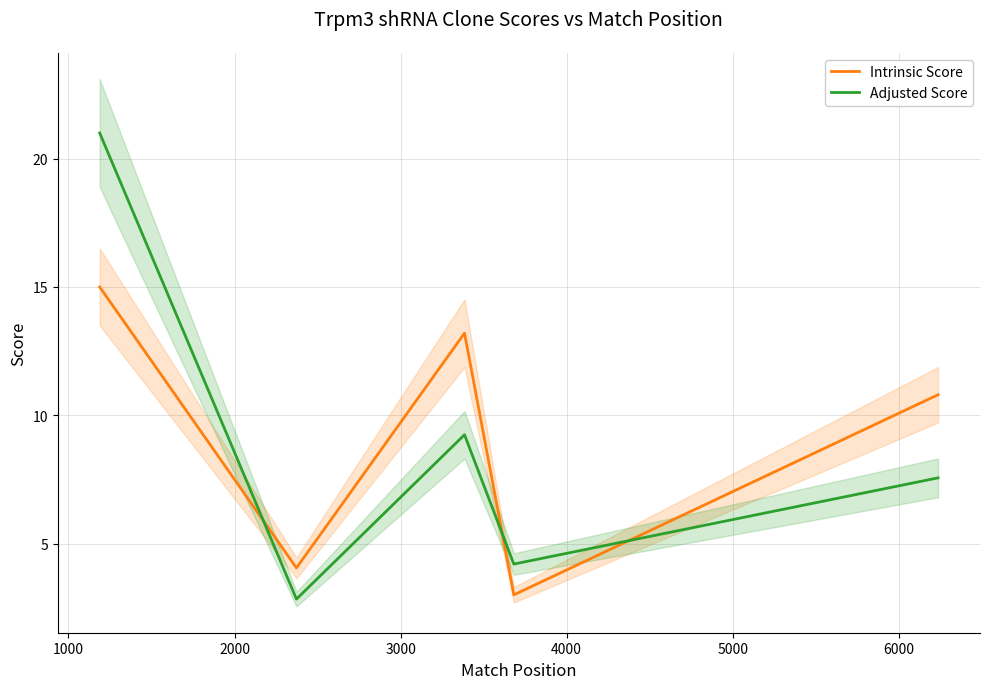

True or false: Adjusted Score has more than 0 points higher than both neighbors.

True